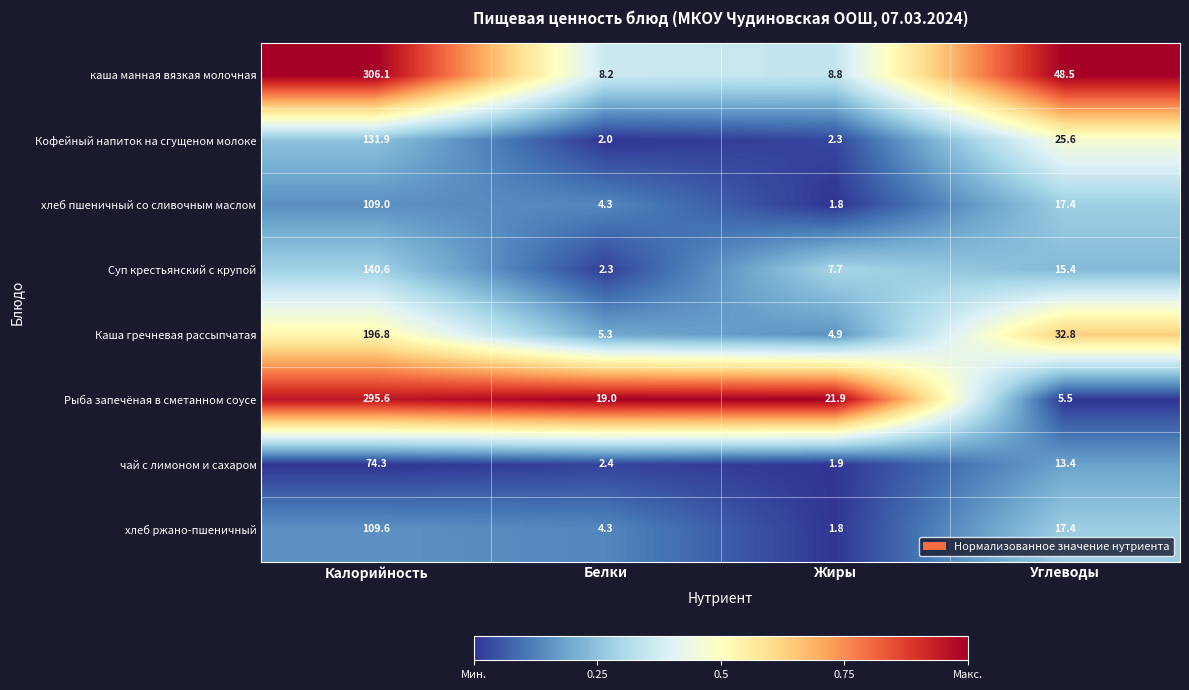

What is the difference between the maximum and minimum values in the каша манная вязкая молочная series?

297.9